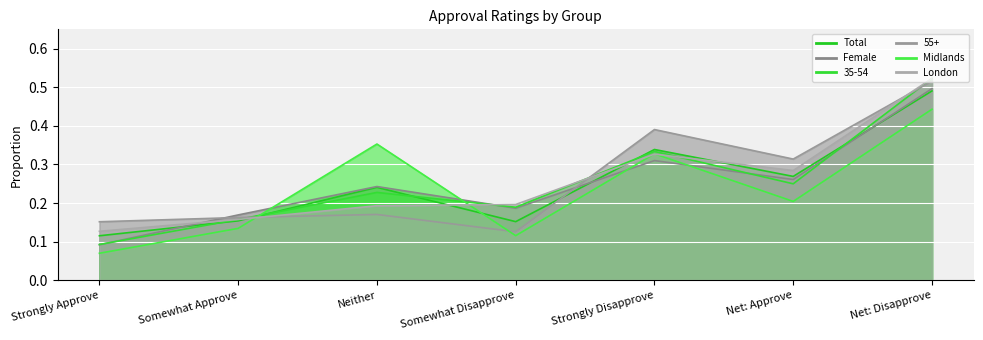

Is it true that Female equals 0.2 at Somewhat Disapprove?

True